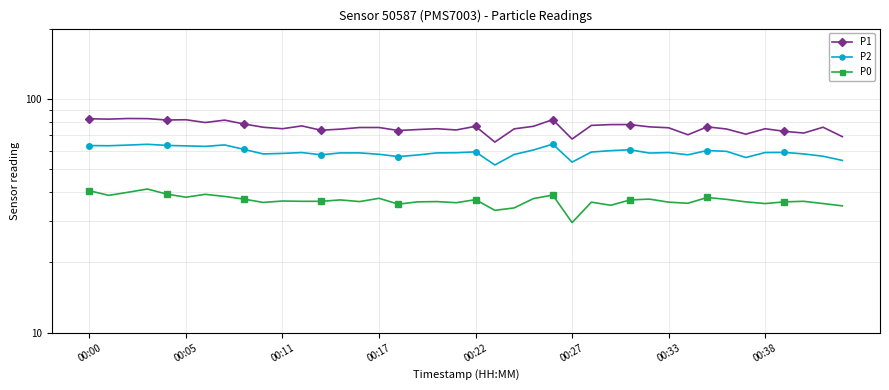

True or false: P0 and P2 intersect in this chart.

False